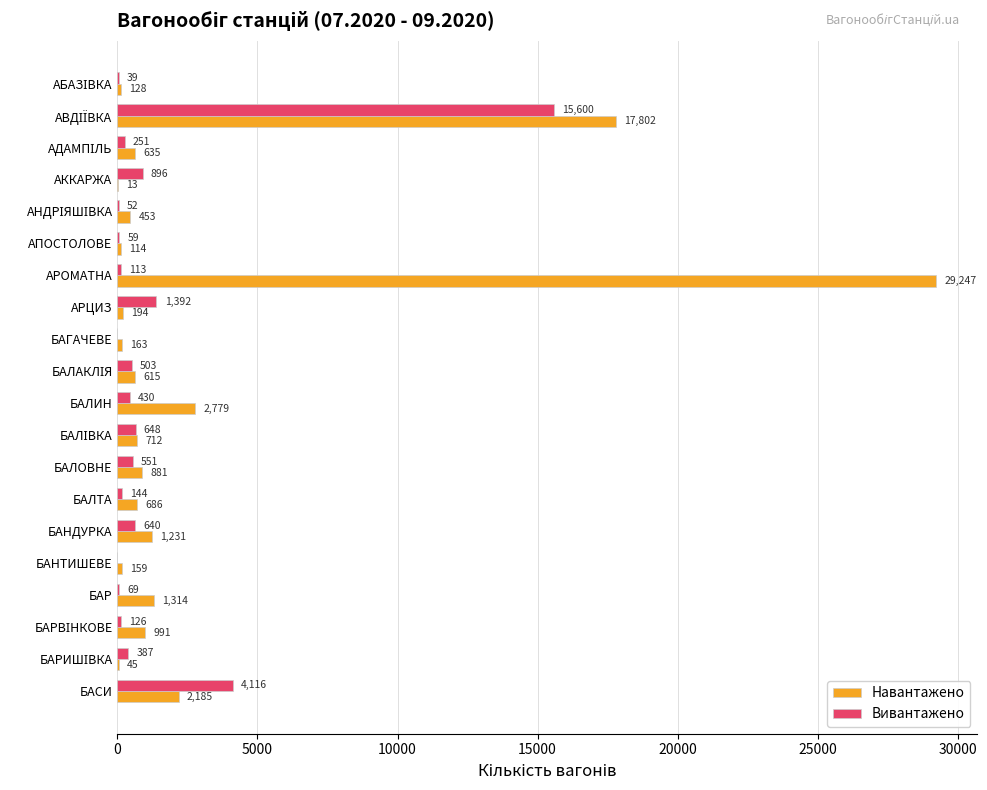

Which series has the largest total across all categories?

Навантажено